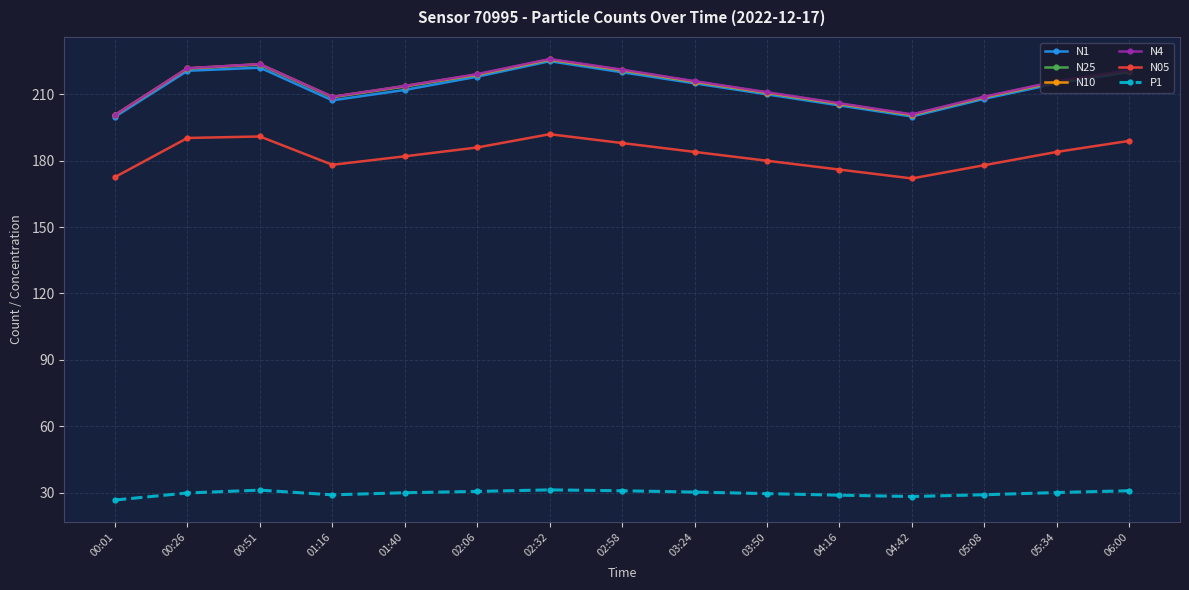

Is the value of N1 at 00:01 greater than the value of N10 at 03:24?

No